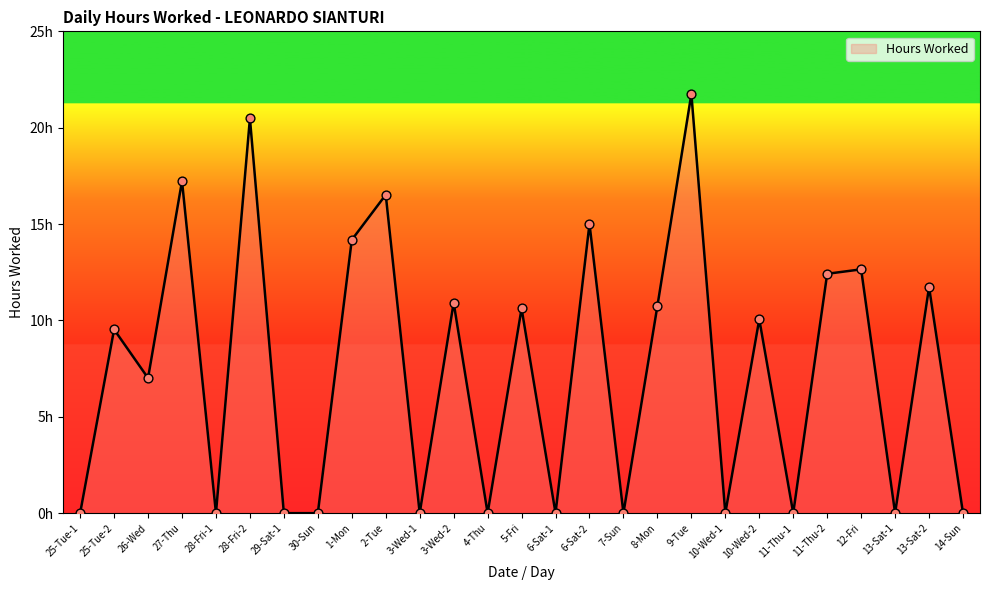

Between 6-Sat-1 and 8-Mon, which is larger?

8-Mon